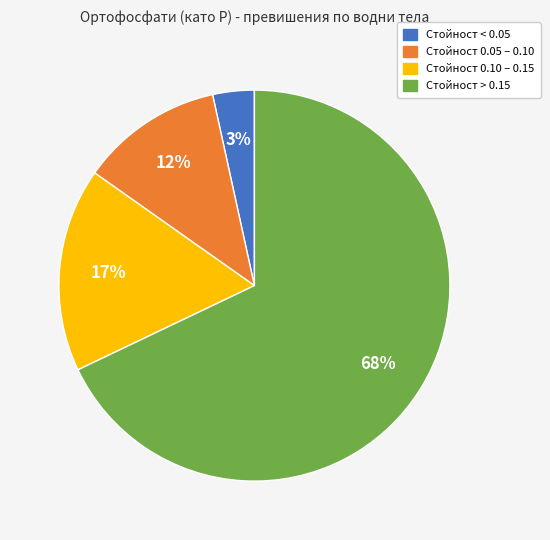

Is it true that Стойност 0.10 – 0.15 is 17% of the pie?

True